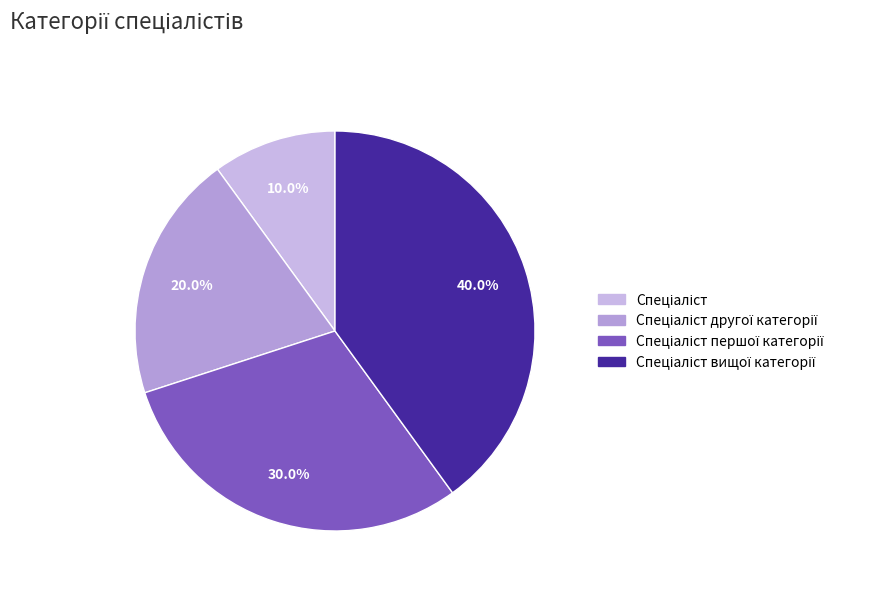

How many slices are in this pie chart?

4